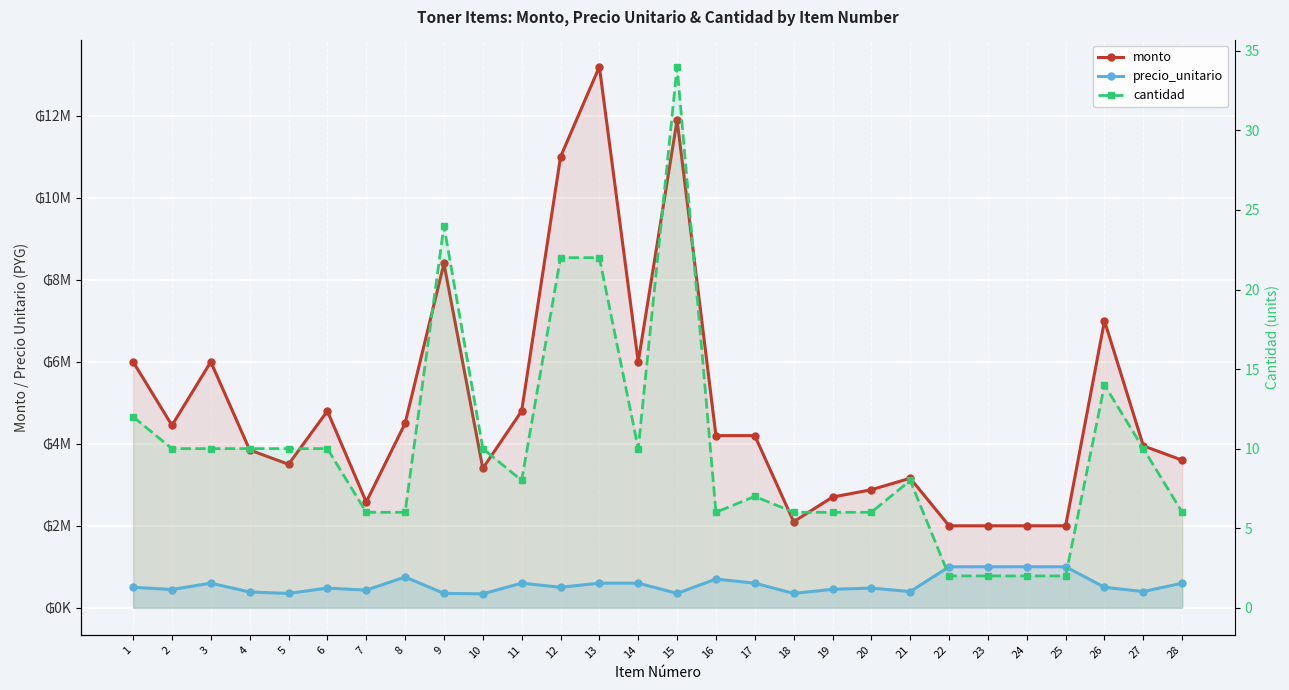

How many categories are shown in the chart?

28